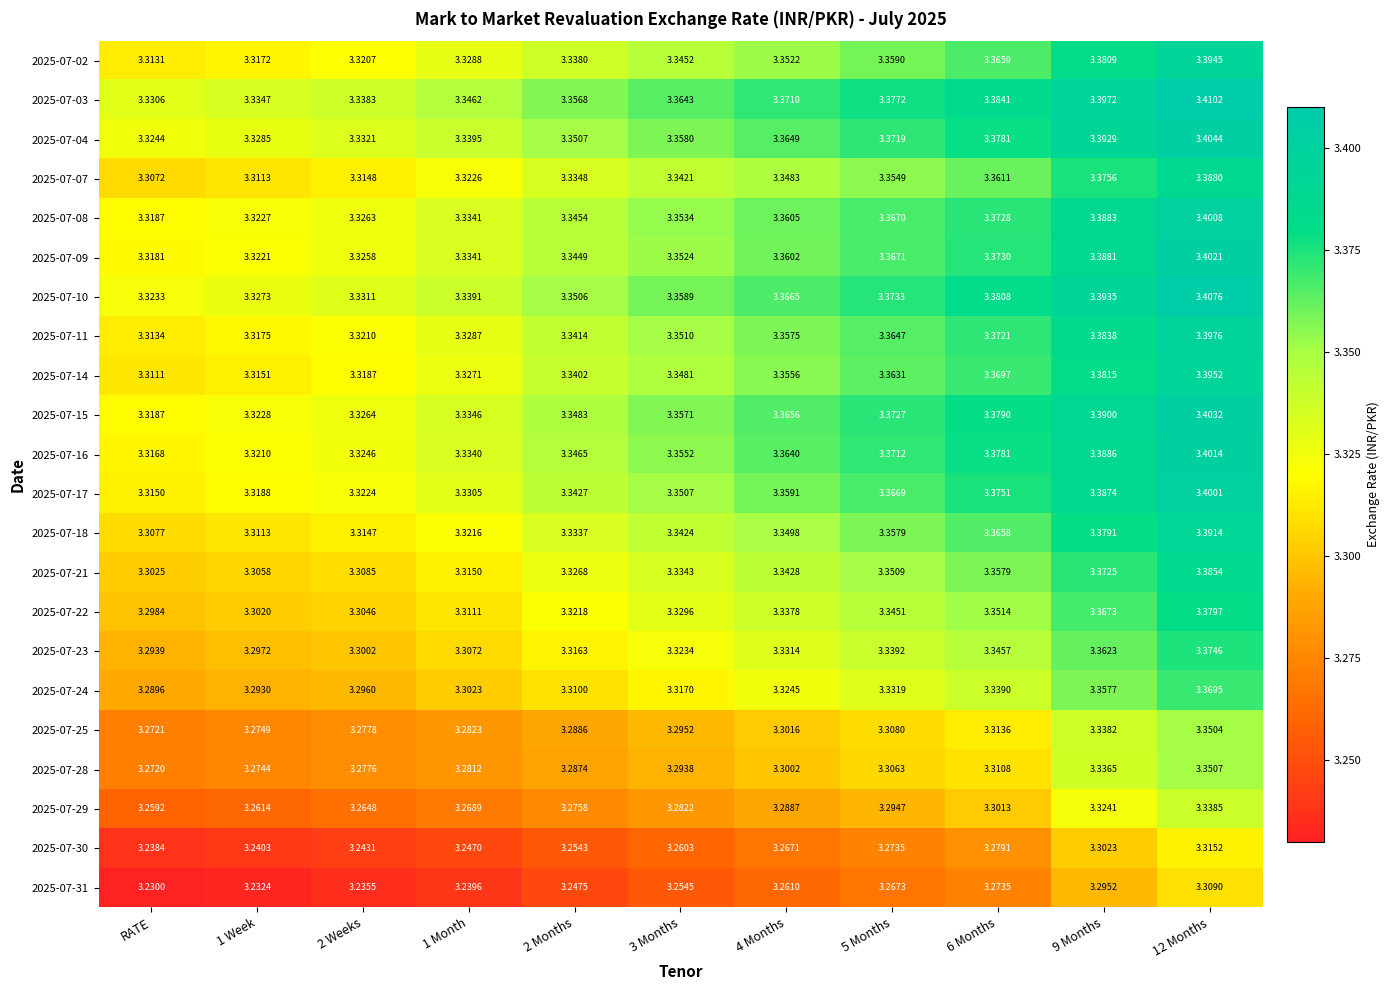

Where is 2025-07-18 nearest to the value 3?

RATE